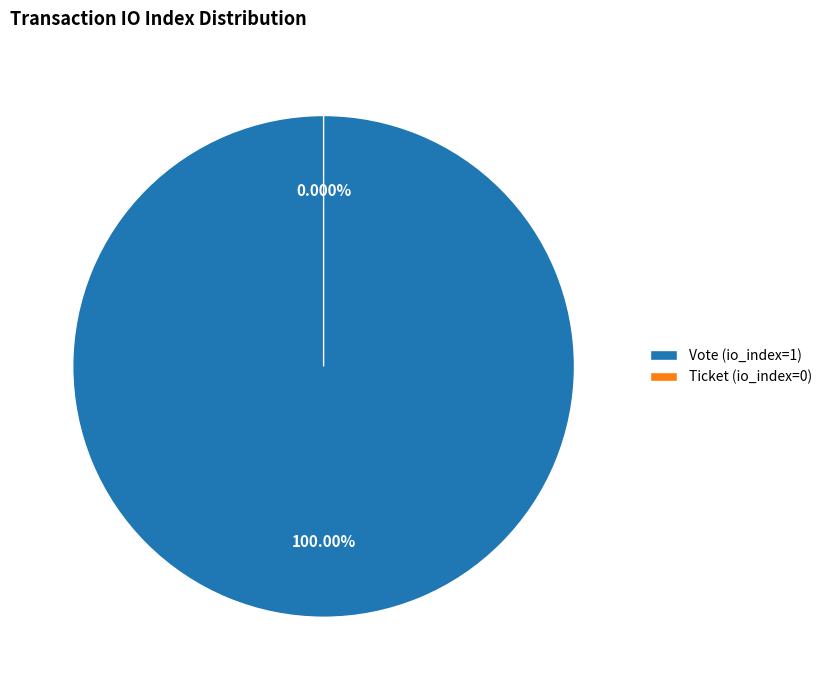

How many slices are in this pie chart?

2